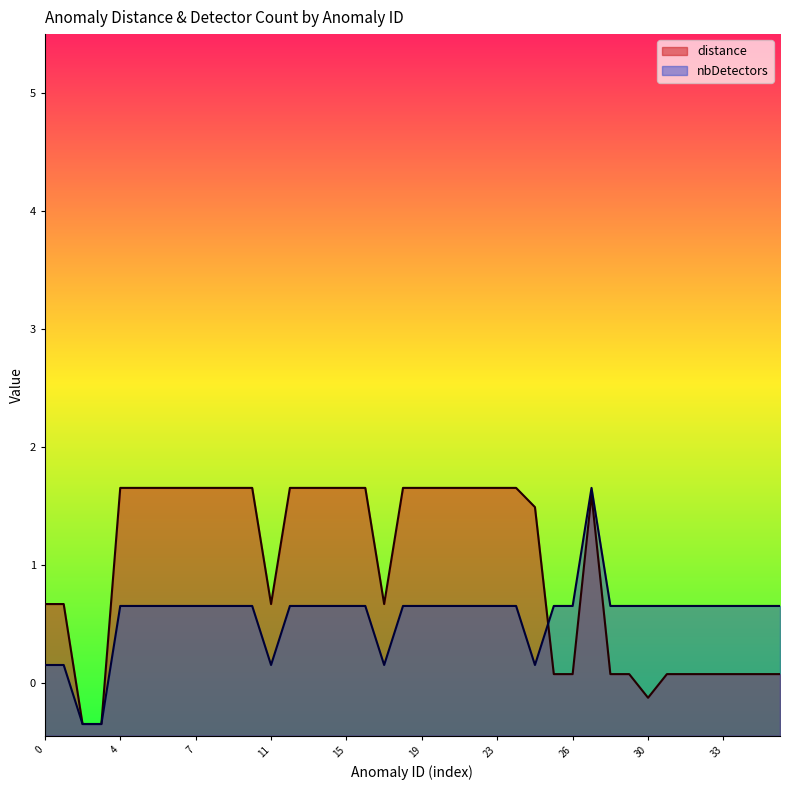

Which series has the largest total across all categories?

distance